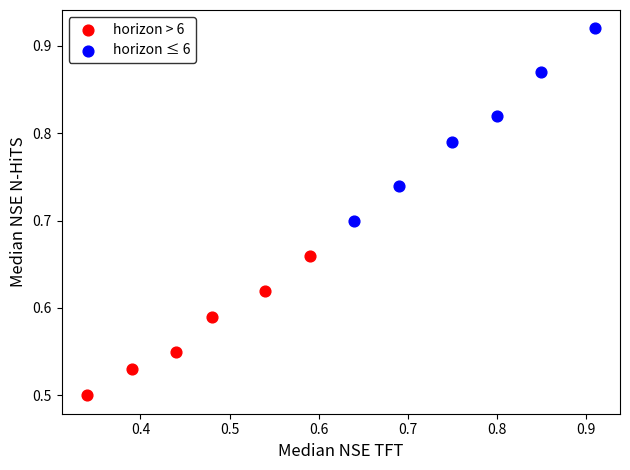

Which series has the widest spread of Y values?

horizon ≤ 6